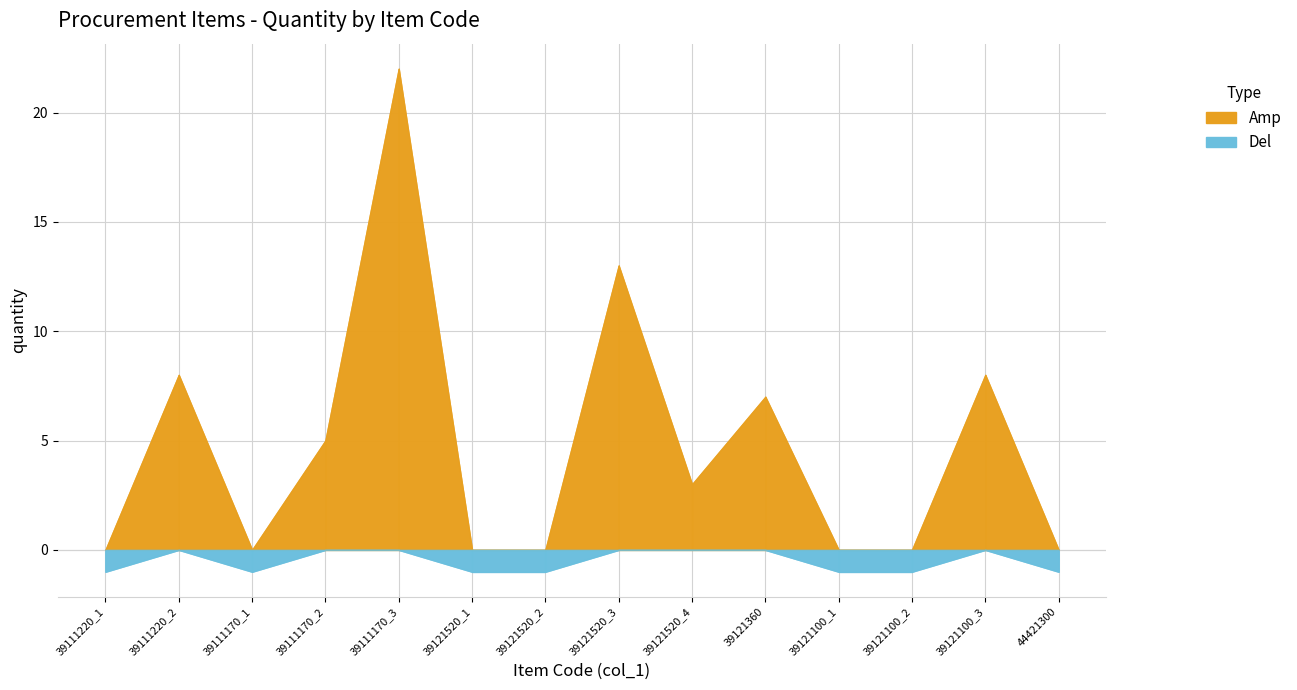

Rank the categories by value from highest to lowest.

39111170_3, 39121520_3, 39111220_2, 39121100_3, 39121360, 39111170_2, 39121520_4, 39111220_1, 39111170_1, 39121520_1, 39121520_2, 39121100_1, 39121100_2, 44421300